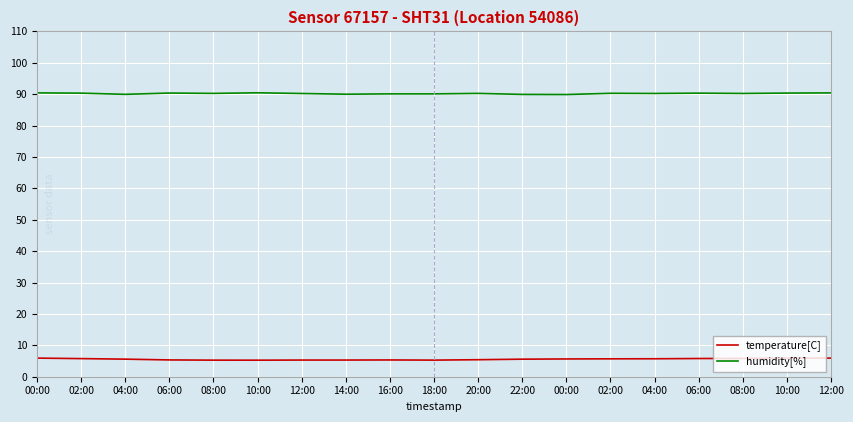

What is the total value across all series at 14:00?

95.3